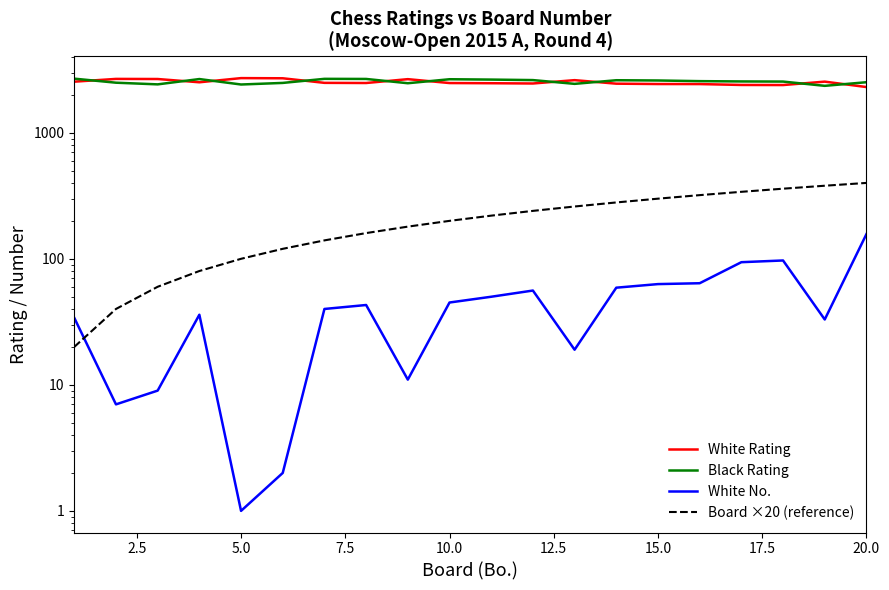

What are all the series names shown in the legend?

White Rating, Black Rating, White No., Board ×20 (reference)